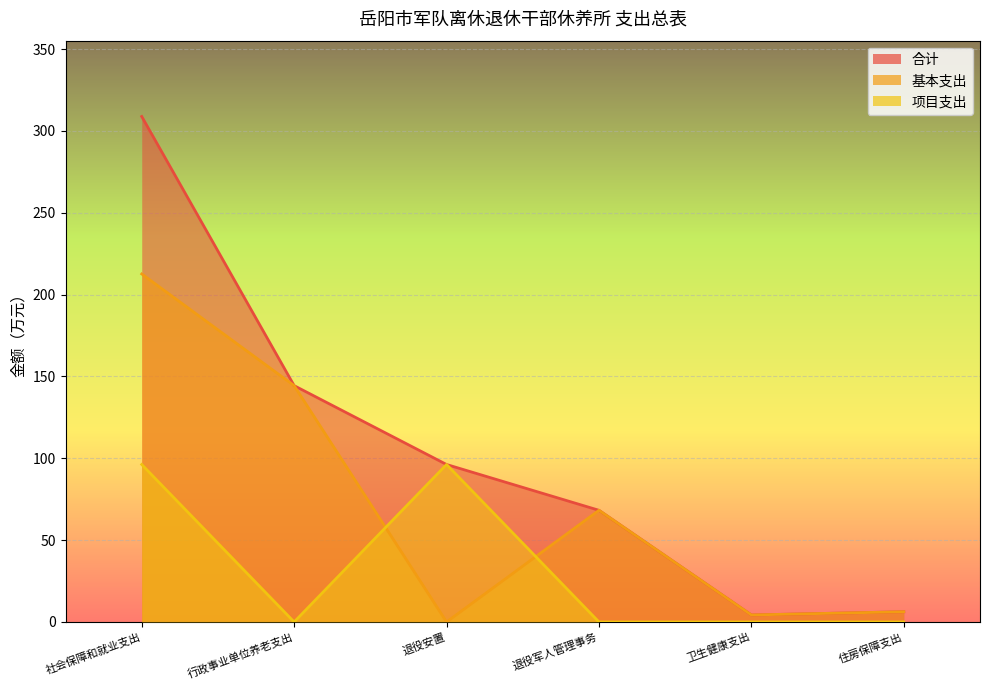

The value of 合计 at 退役军人管理事务 is 122.4. True or false?

False